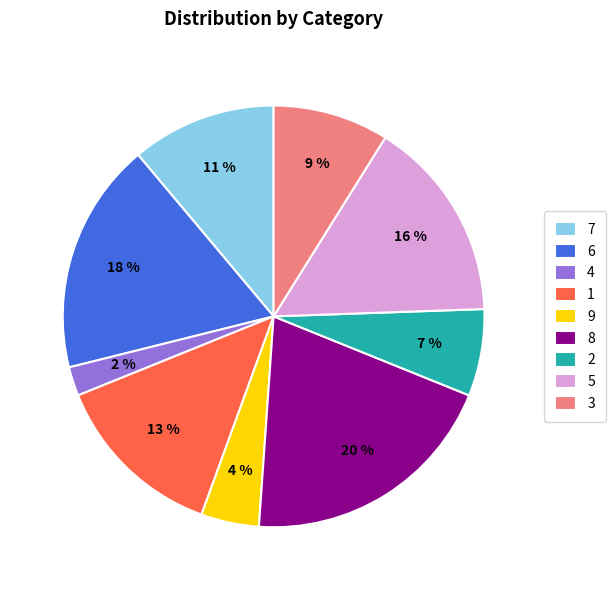

True or false: 6 accounts for 18% of the total.

True